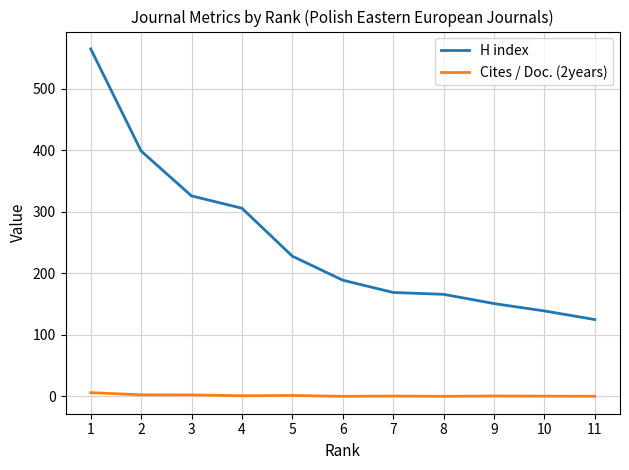

Which category has the highest value in the H index series?

1